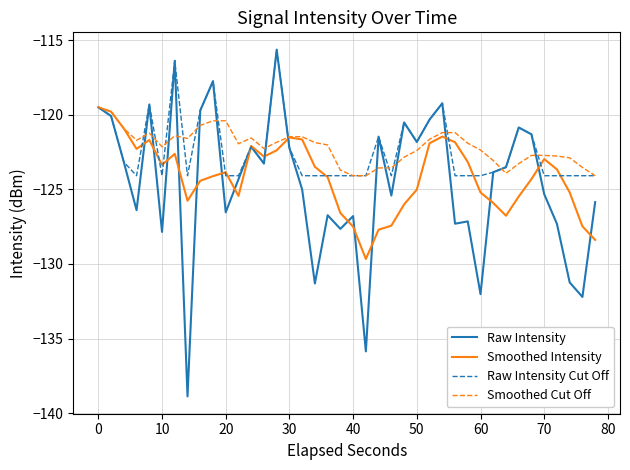

Which series has the largest range (max minus min)?

Raw Intensity